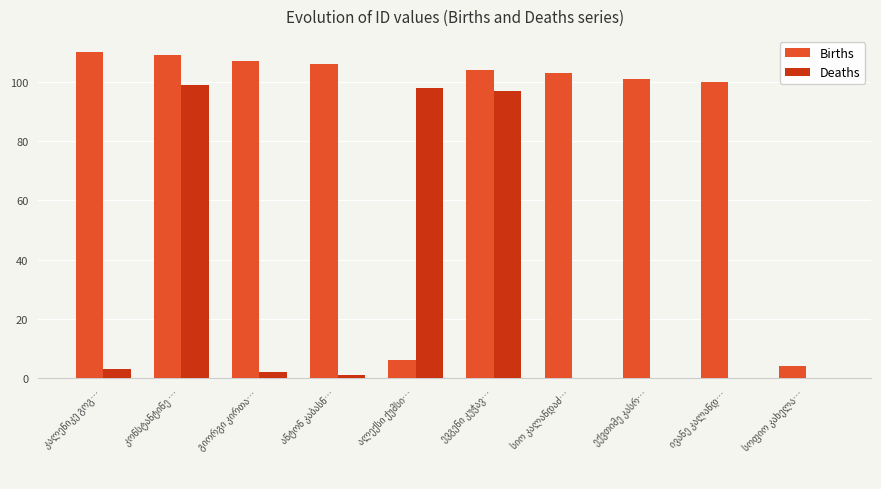

What is the sum of all Births values?

850